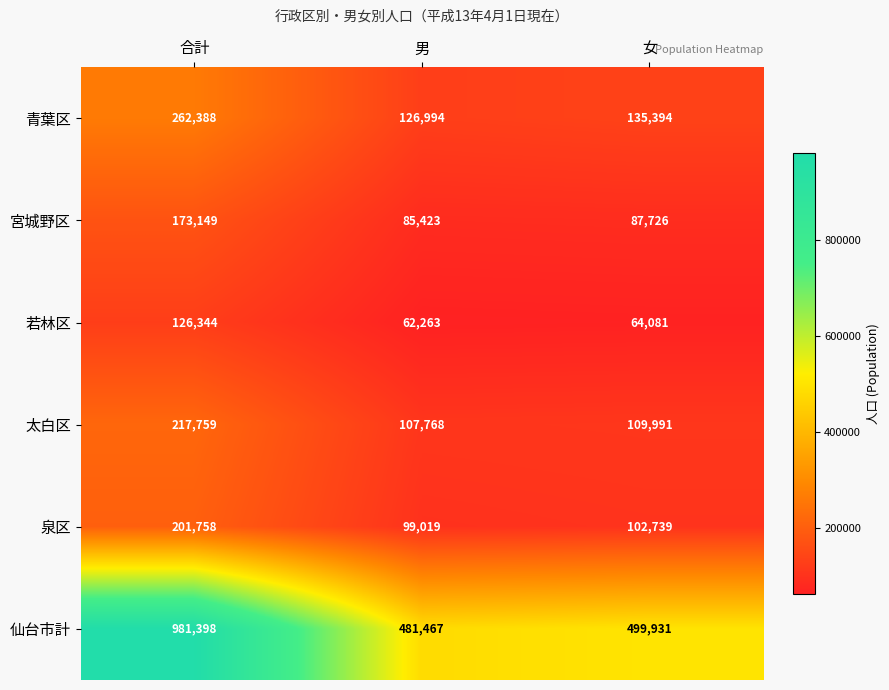

List the labels in order of 宮城野区 value, smallest first.

男, 女, 合計